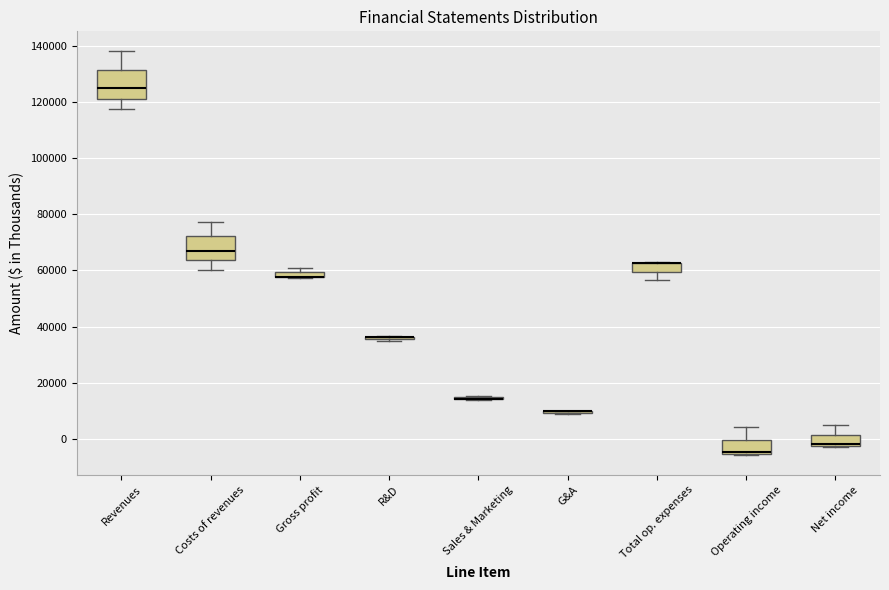

Where is the lower edge of the box for Revenues on the y-axis? The values are not printed on the chart, so give them approximately, as read against the axis.

122000